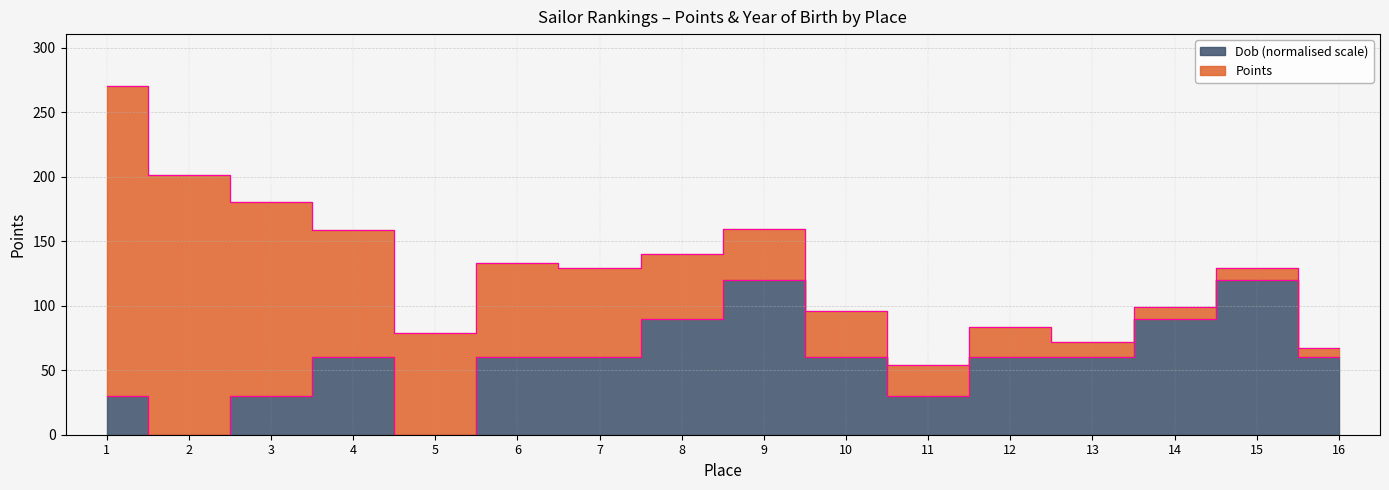

List the labels in order of value, smallest first.

2, 5, 1, 3, 11, 4, 6, 7, 10, 12, 13, 16, 8, 14, 9, 15